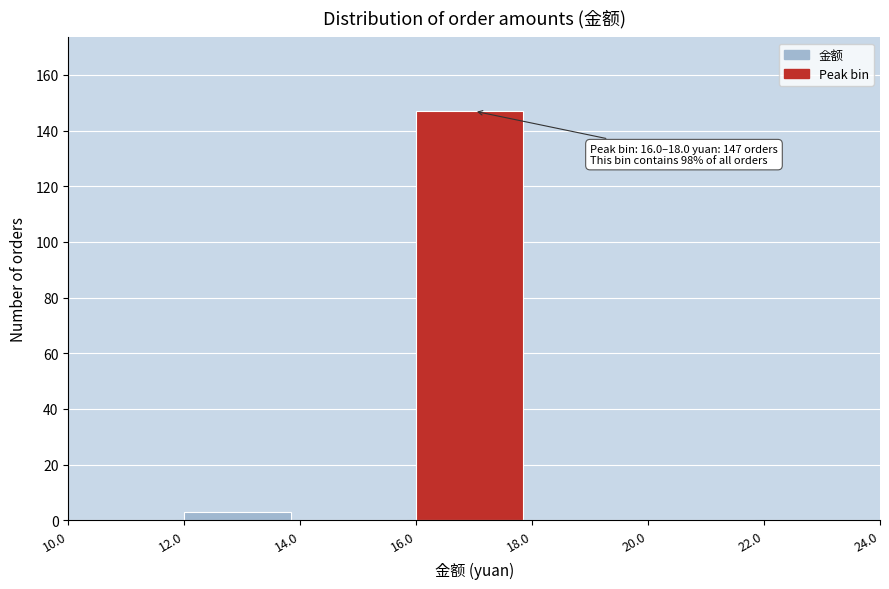

Which range on the x-axis has the tallest bar?

16.0 to 18.0